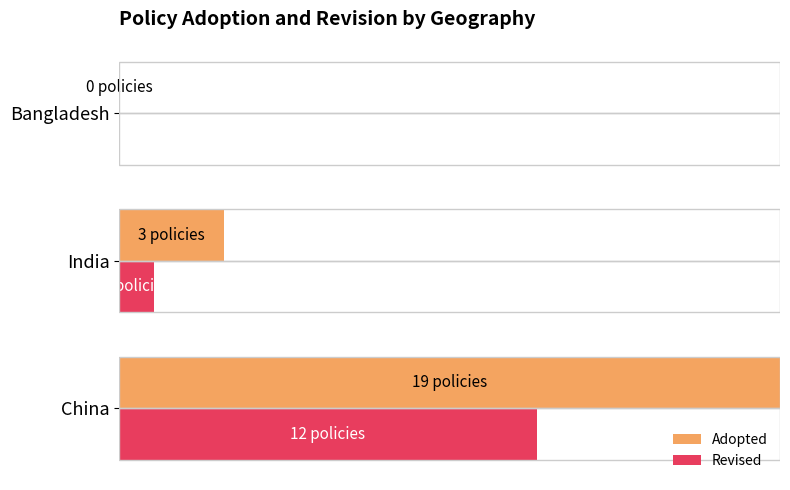

What are all the series names shown in the legend?

Adopted, Revised